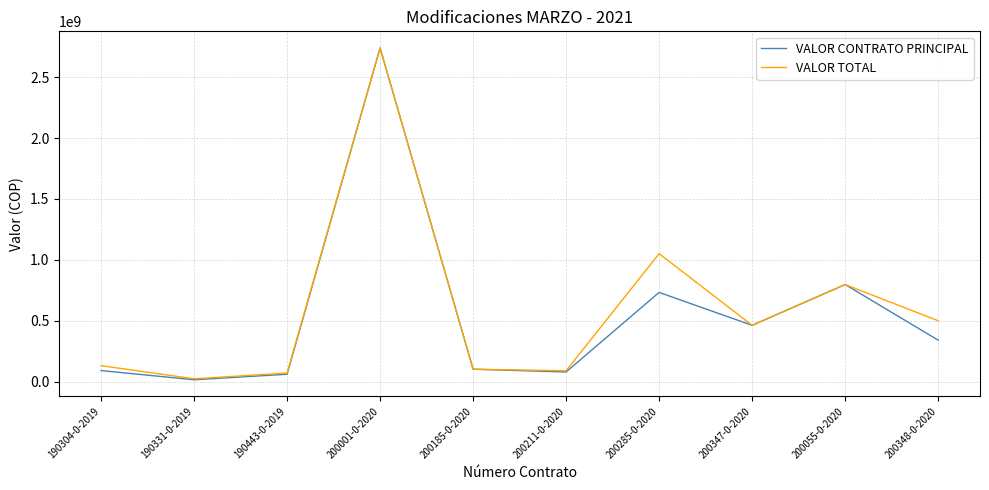

Is it true that VALOR TOTAL equals 403625711 at 200055-0-2020?

False